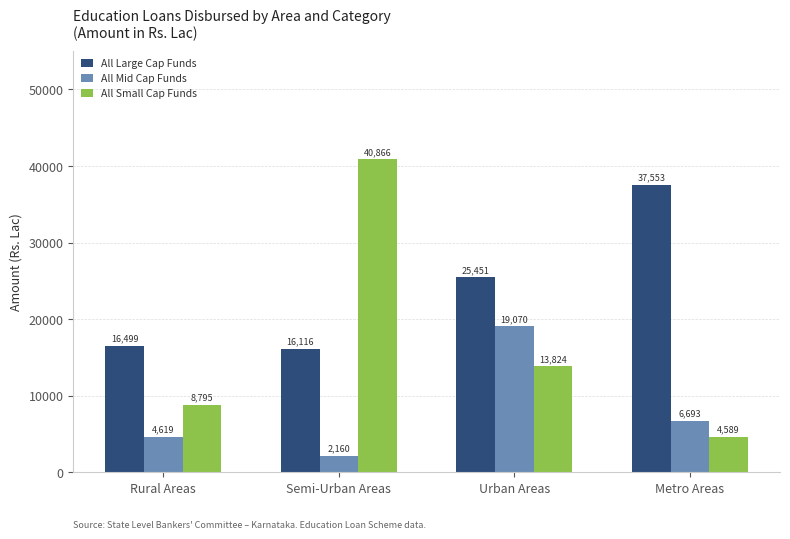

Reading left to right, extract all data points from this chart.

All Large Cap Funds: 16499	16116	25451	37553
All Mid Cap Funds: 4619	2160	19070	6693
All Small Cap Funds: 8795	40866	13824	4589